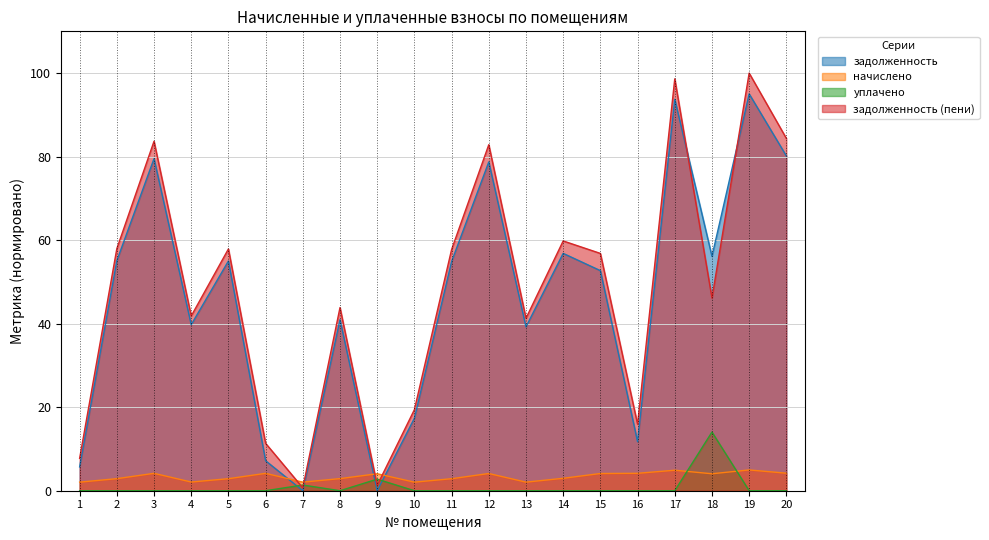

At 15, list the series in order from smallest to largest.

уплачено, начислено, задолженность, задолженность (пени)